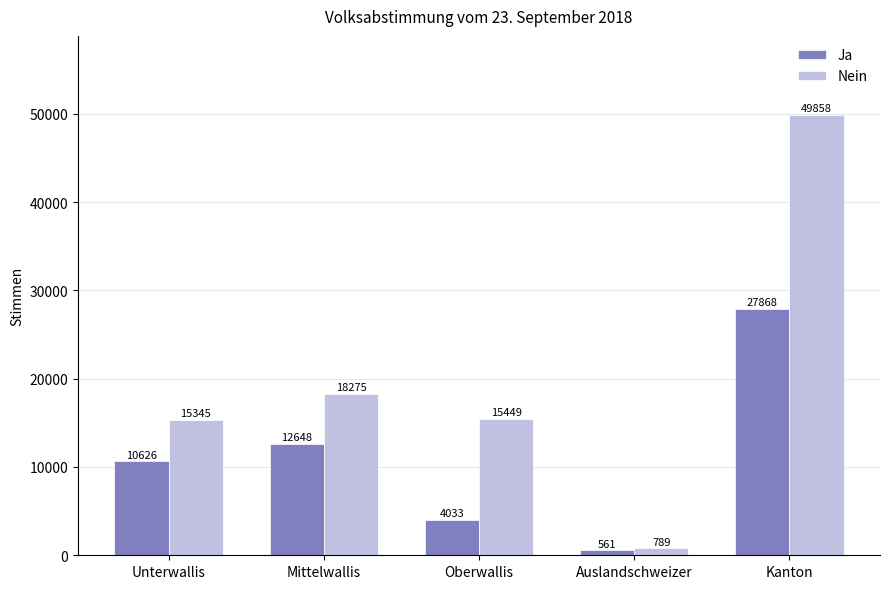

Is the value of Nein at Kanton greater than the value of Ja at Mittelwallis?

Yes